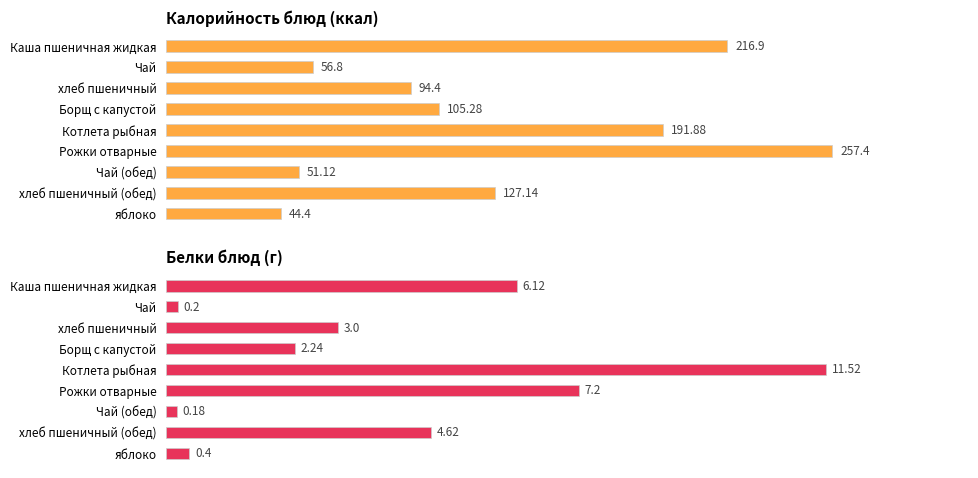

What is the sum of all Белки values?

35.5